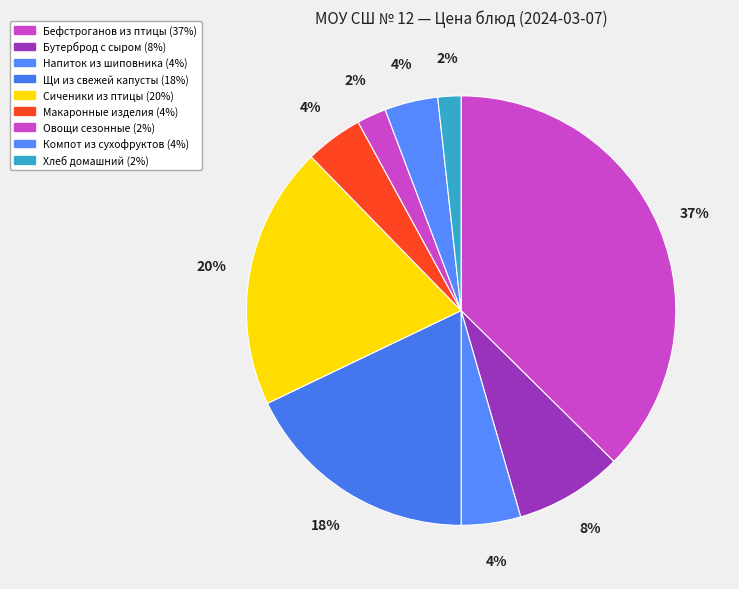

Is it true that Сиченики из птицы is 20% of the pie?

True